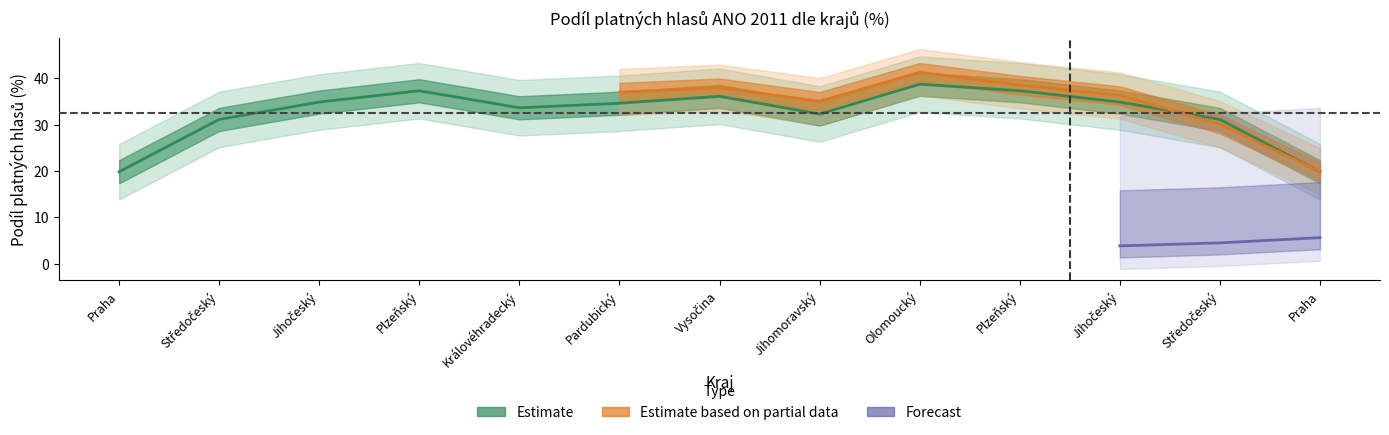

The Forecast series shows 9.2 at Plzeňský. True or false?

False